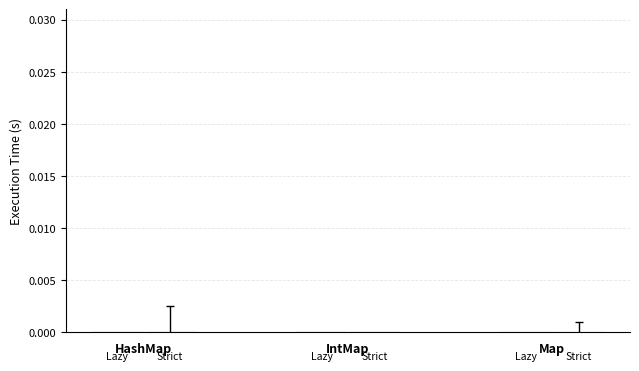

Which series has the largest total across all categories?

Strict